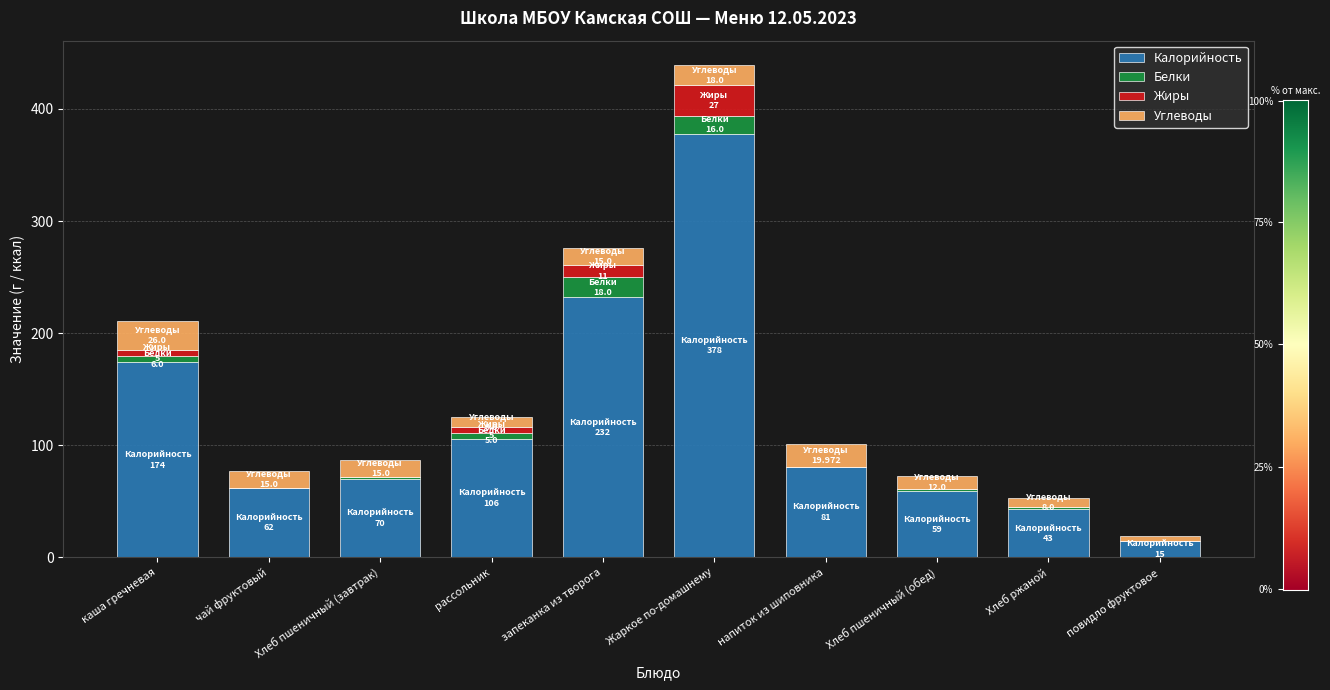

The Калорийность series shows 111.2 at чай фруктовый. True or false?

False